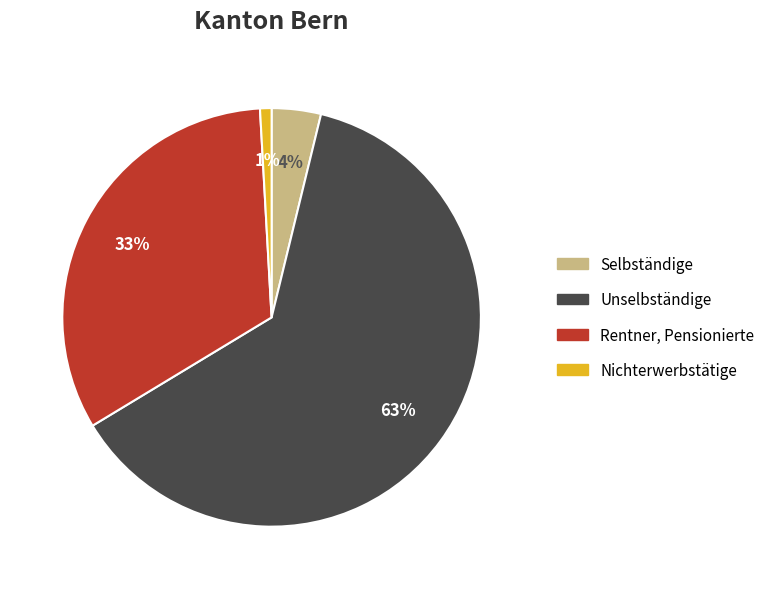

True or false: Unselbständige accounts for 56% of the total.

False